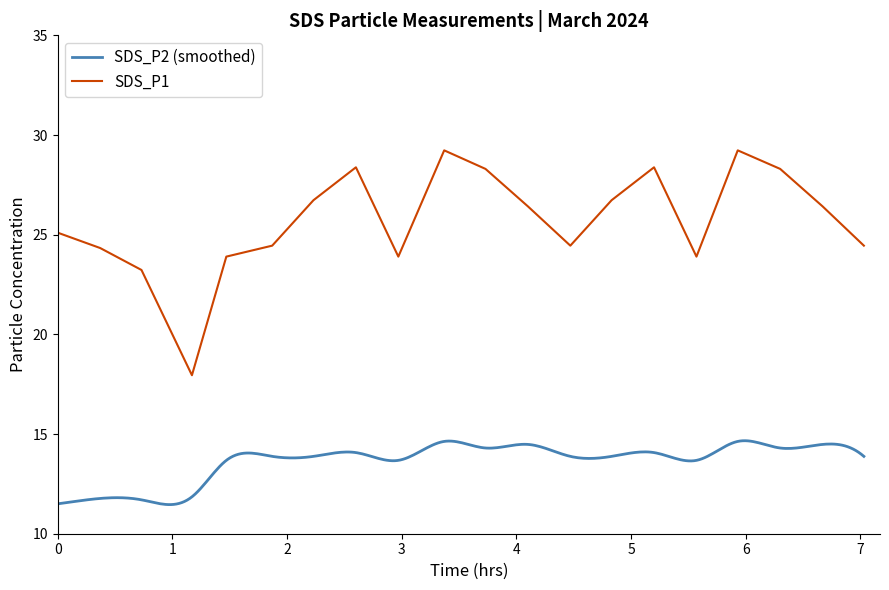

Rank the categories by value from highest to lowest.

03:20, 05:56, 02:36, 05:11, 03:43, 06:18, 02:14, 04:49, 04:05, 06:40, 00:01, 01:52, 04:27, 07:03, 00:23, 01:29, 02:58, 05:34, 00:45, 01:07